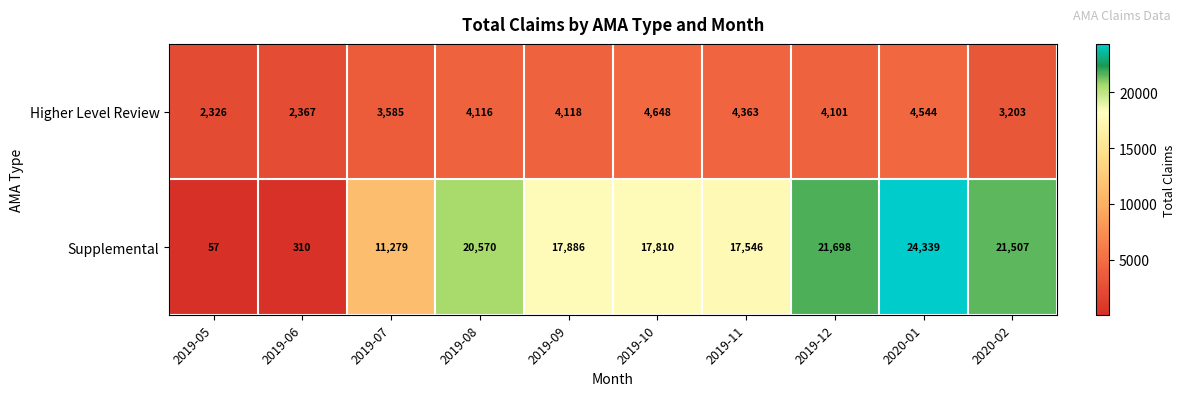

How many series are shown in this chart?

2